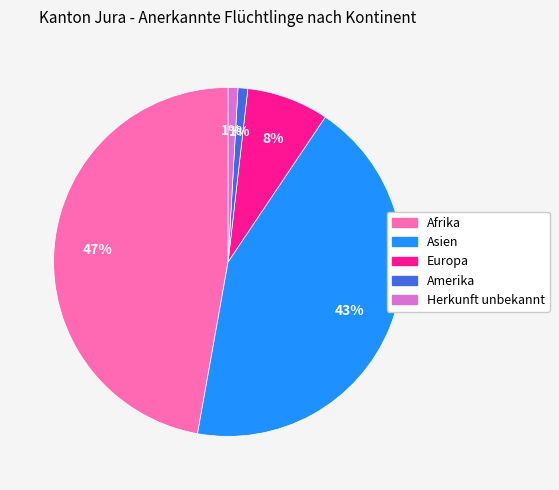

What is the largest slice in the pie chart?

Afrika